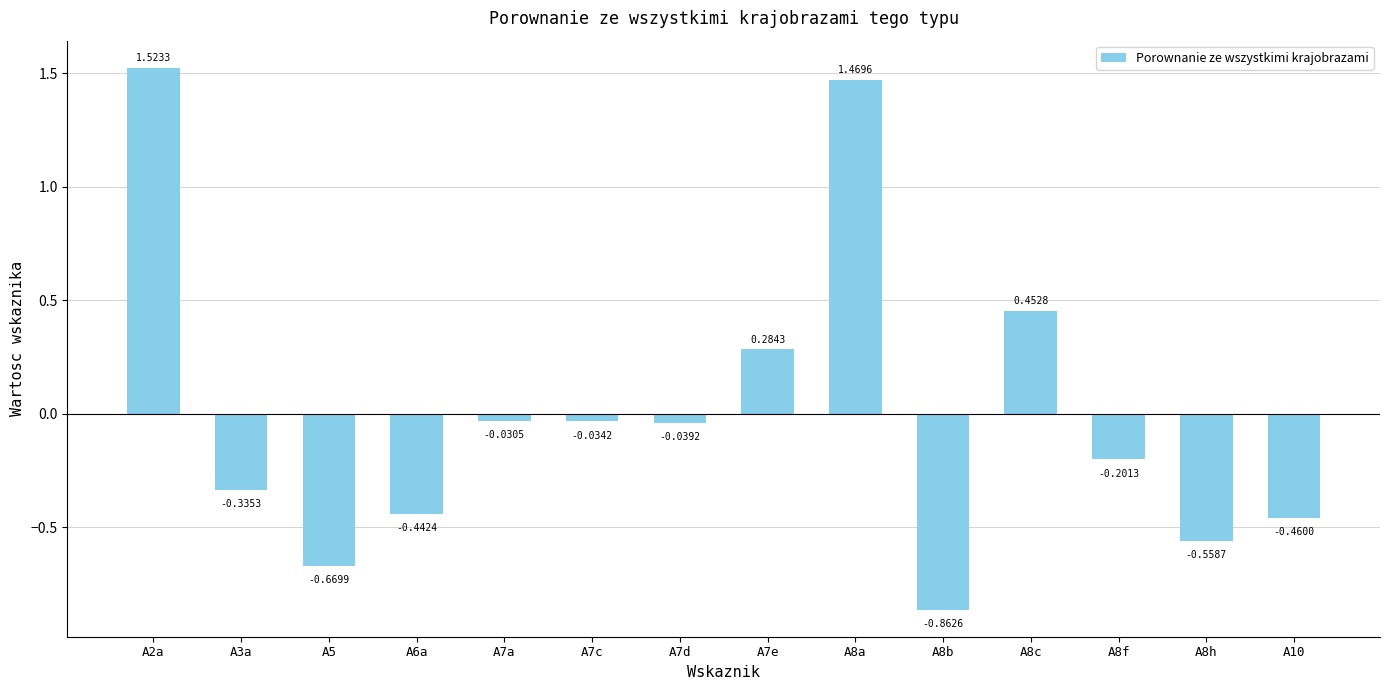

Rank the categories by value from lowest to highest.

A8b, A5, A8h, A10, A6a, A3a, A8f, A7d, A7c, A7a, A7e, A8c, A8a, A2a